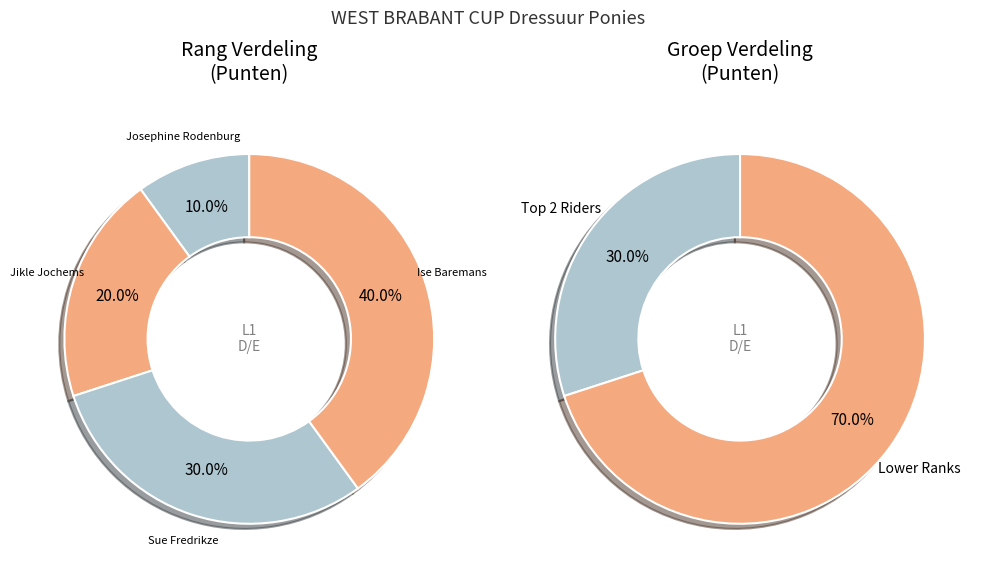

Rank the categories by value from lowest to highest.

Josephine Rodenburg, Jikle Jochems, Sue Fredrikze, Ise Baremans